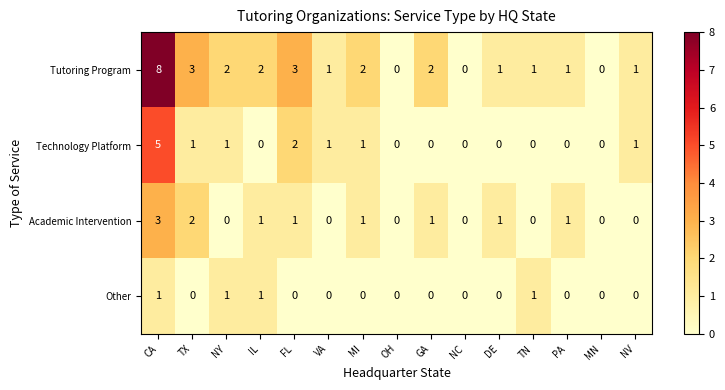

Which series has the largest total across all categories?

Tutoring Program